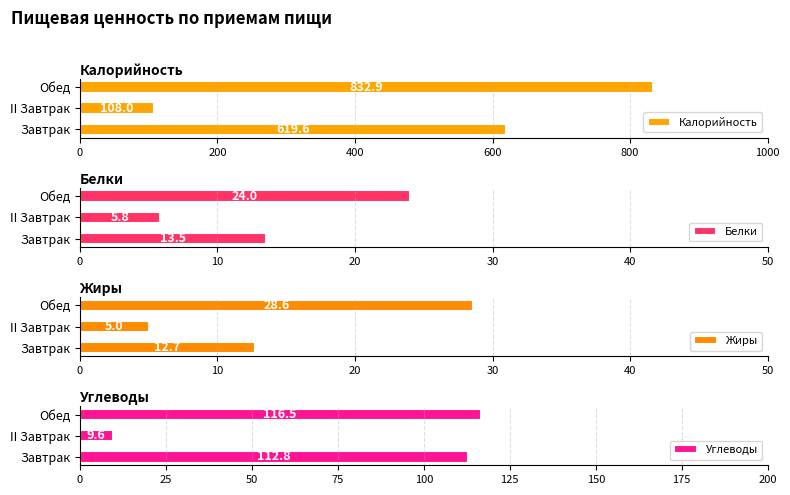

How many data points in Углеводы are above 112?

2